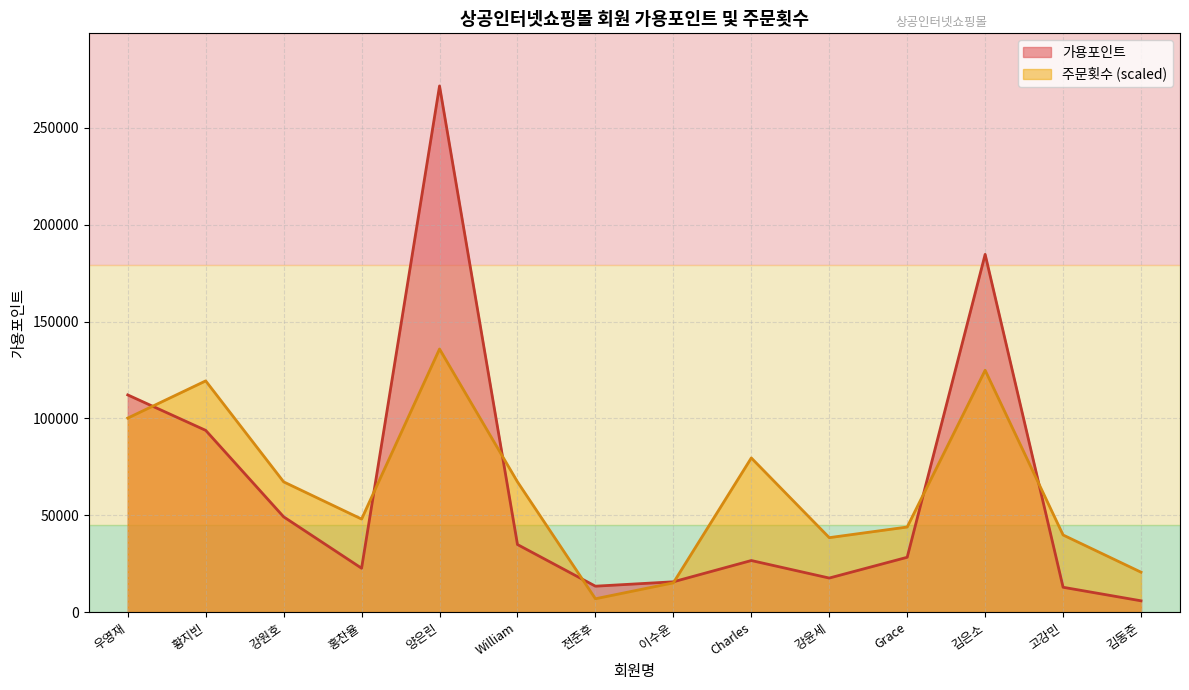

How many lines are shown in the chart?

2